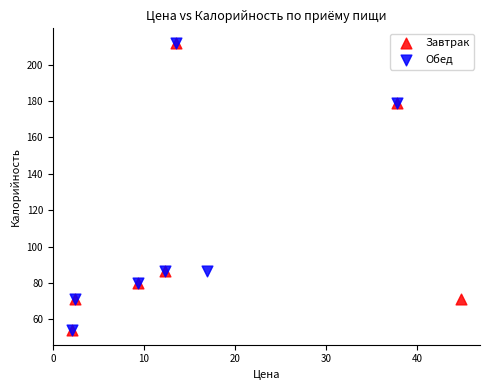

What are all the series names shown in the legend?

Завтрак, Обед